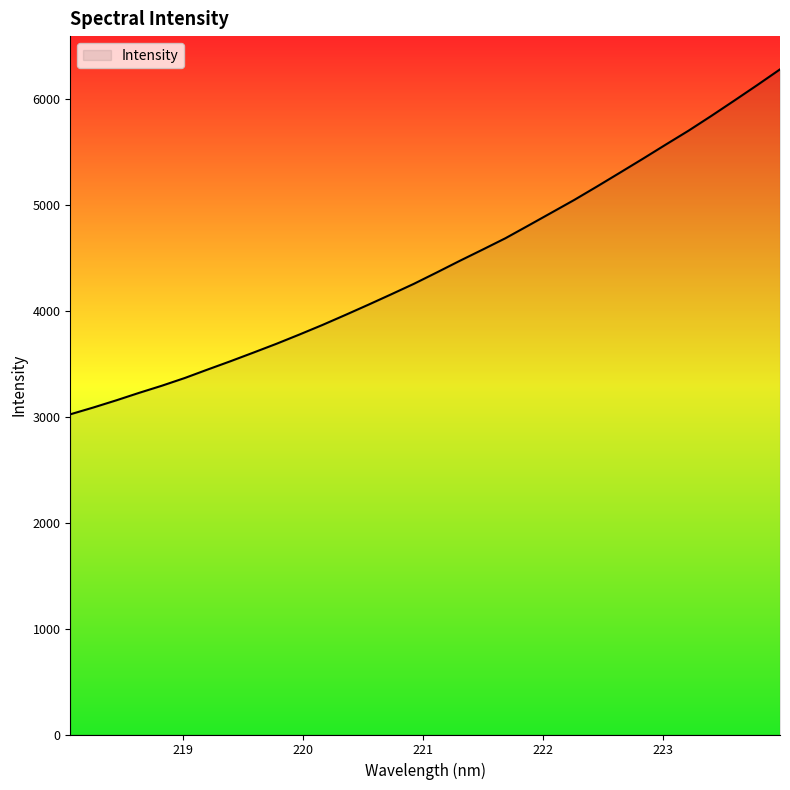

What is the difference between the maximum and minimum values?

3259.0